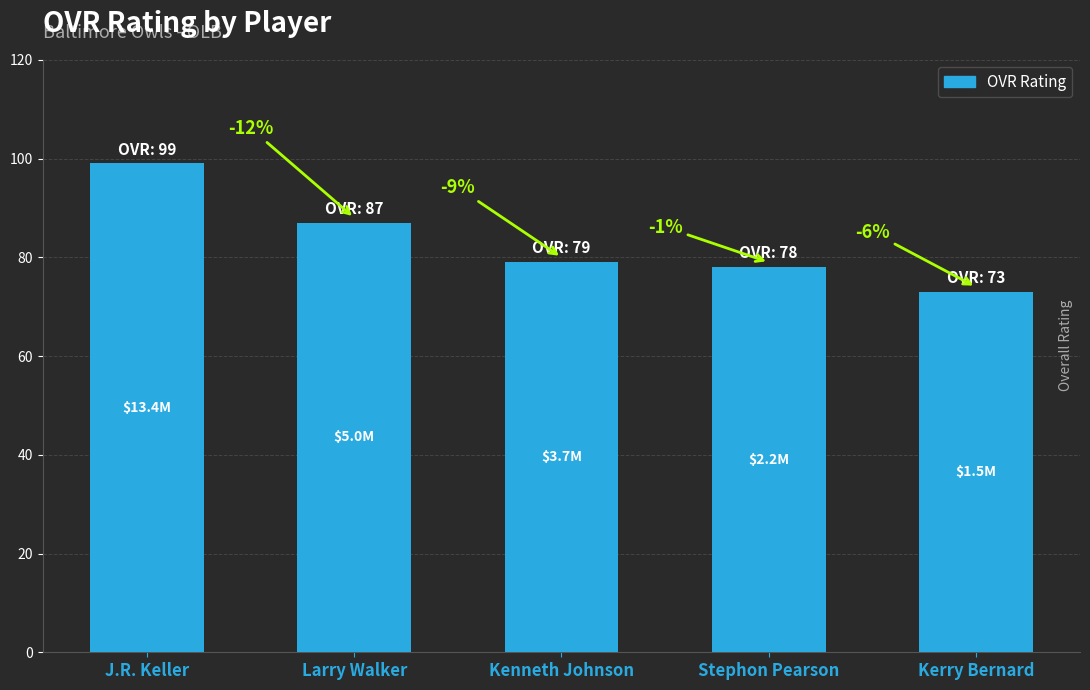

What is the sum of the values at Larry Walker and Kenneth Johnson?

166